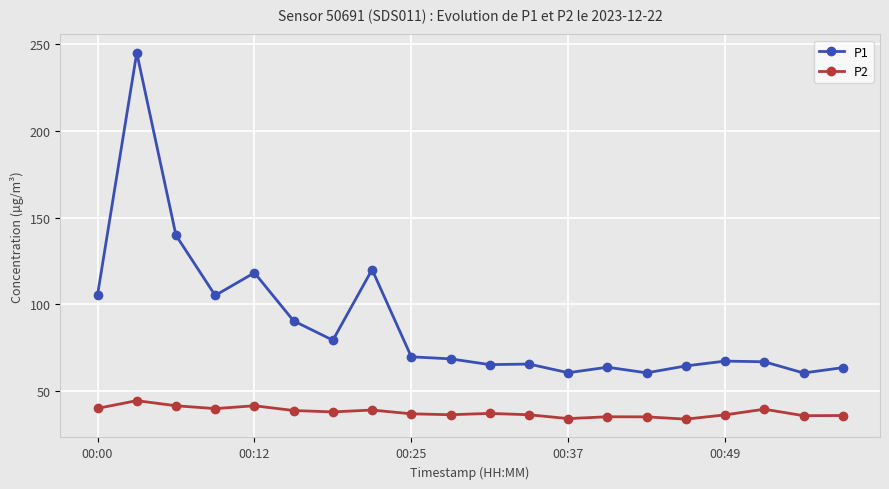

What is the smallest value displayed?

33.9